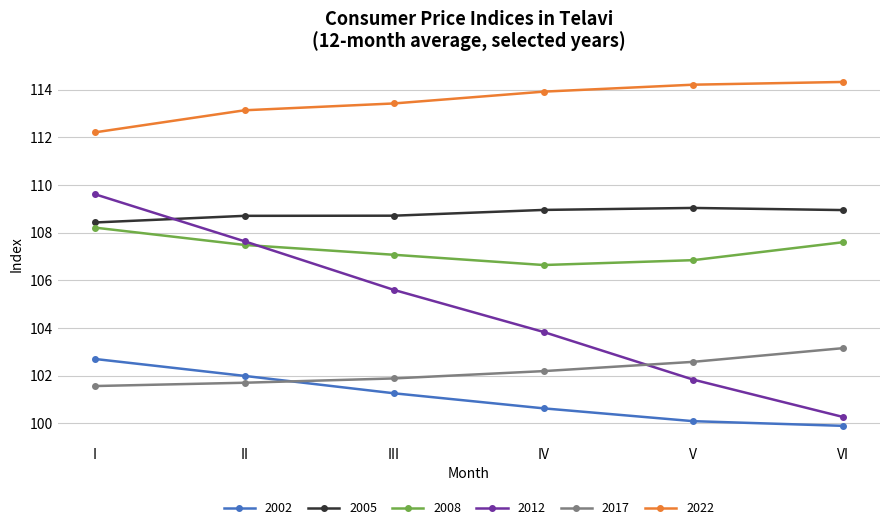

Is the value of 2005 at IV greater than the value of 2002 at VI?

Yes